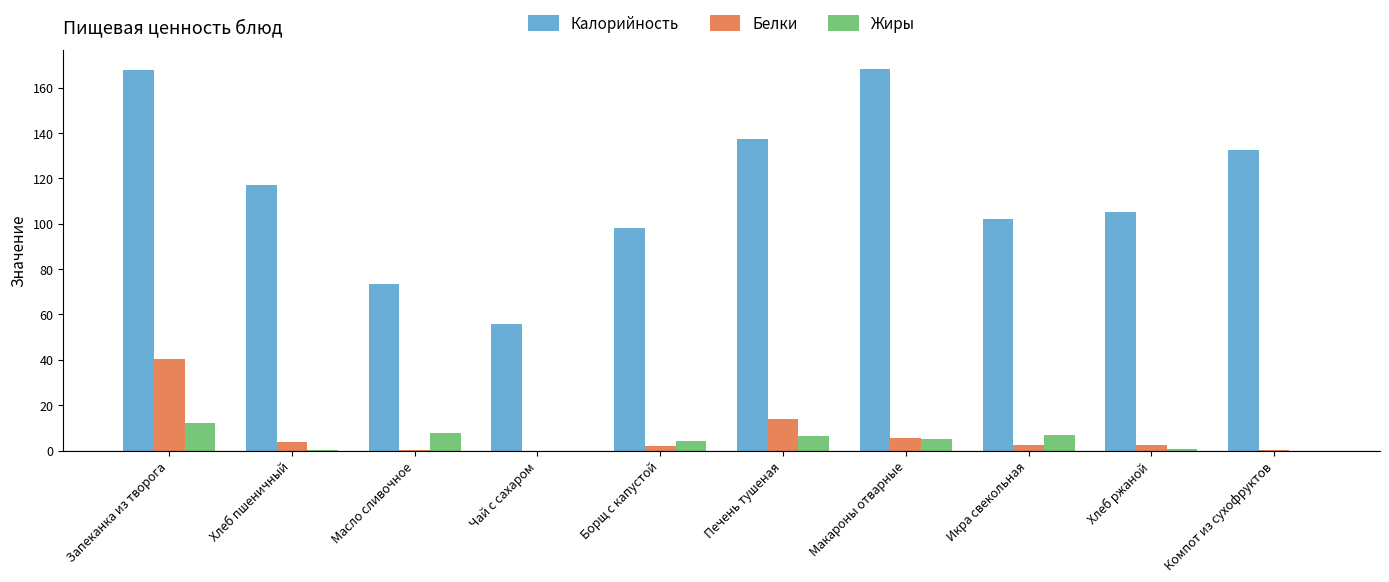

Which series has the widest spread of values?

Калорийность